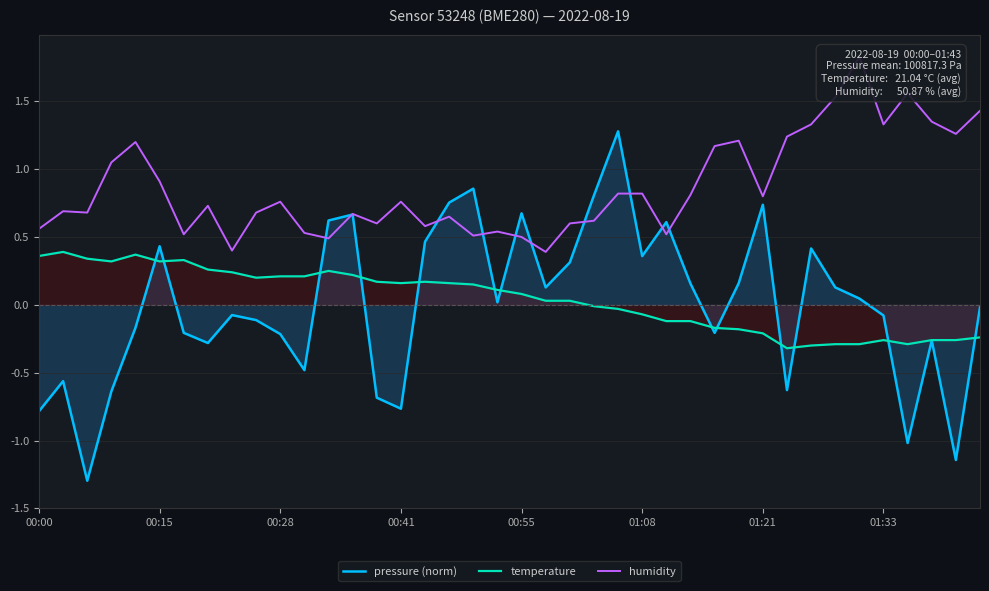

How many data points does each series have?

40